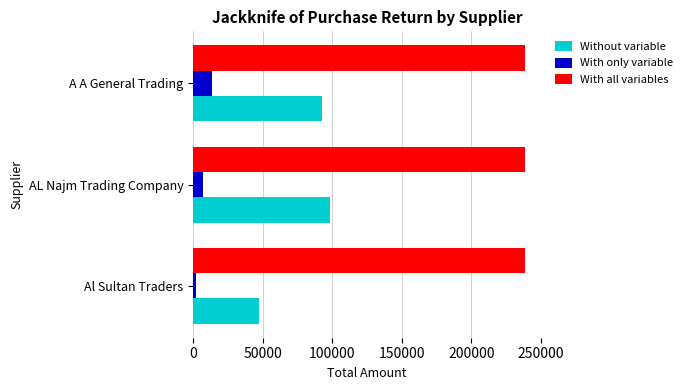

What is the difference between the second highest and minimum values in the Without variable series?

45570.0